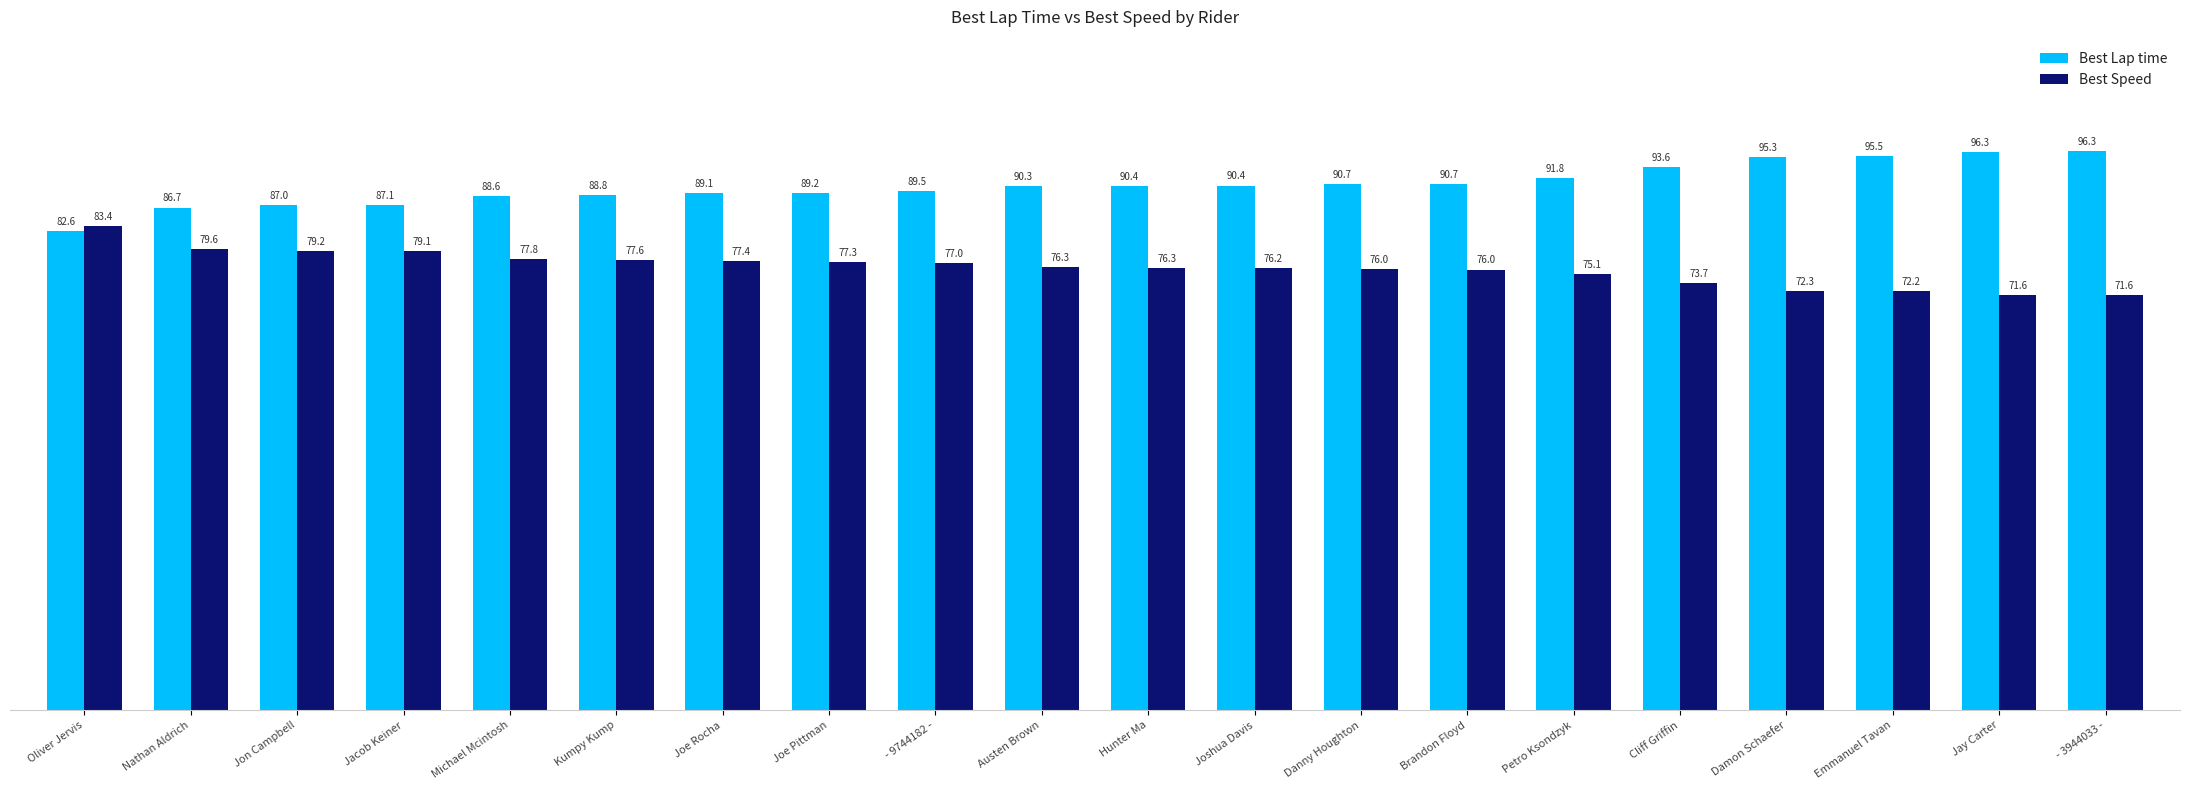

Which category has the lowest value in the Best Lap time series?

Oliver Jervis